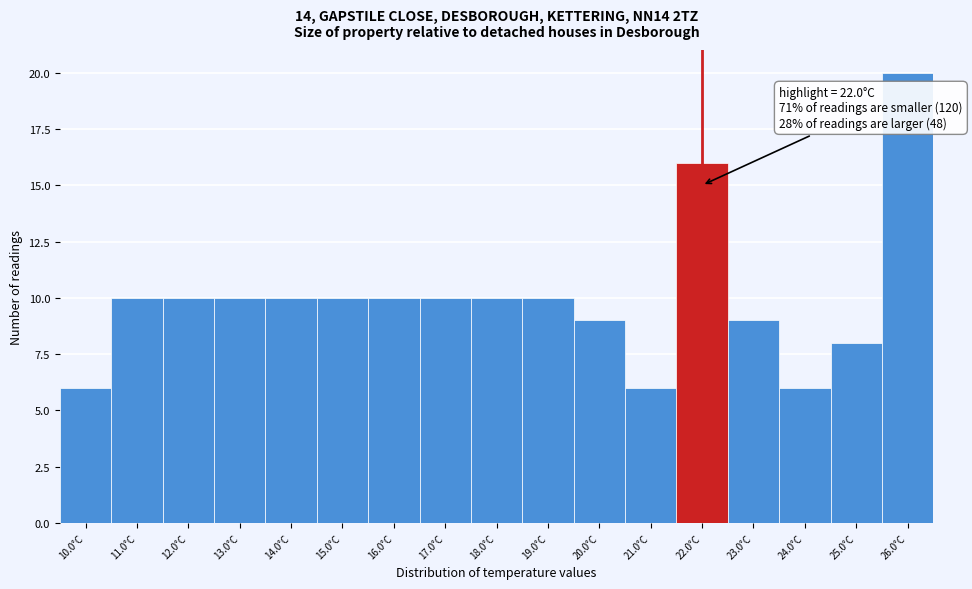

Over which range of the x-axis is the bar tallest?

25.5 to 26.5